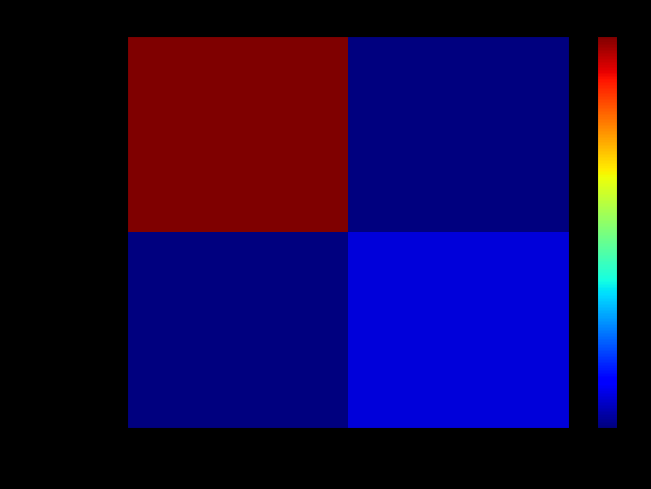

Rank the series by their maximum value, from lowest to highest.

cff36c88ae14…, ac7f038e2ea6…